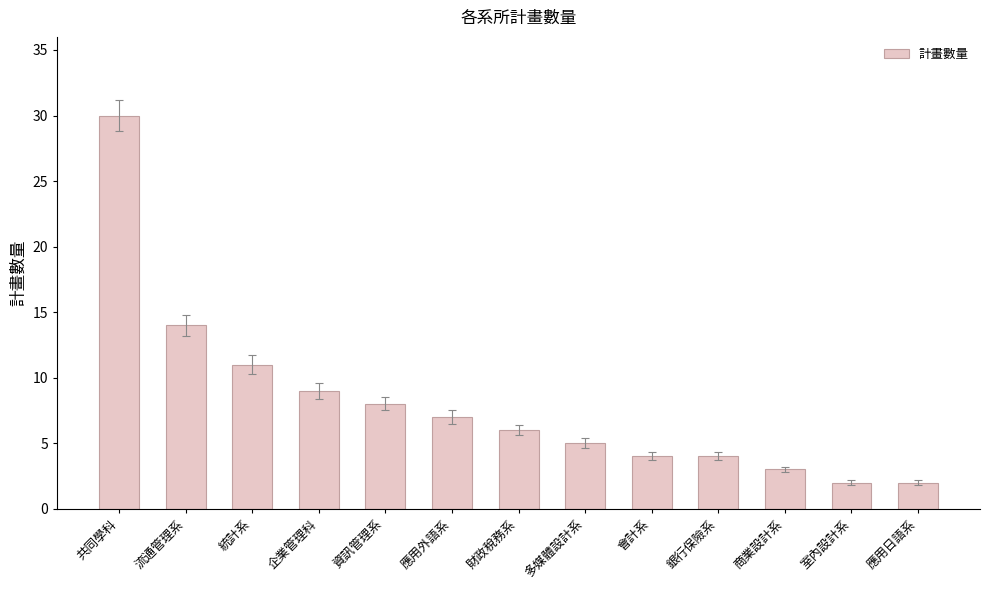

What is the maximum value shown in the chart?

30